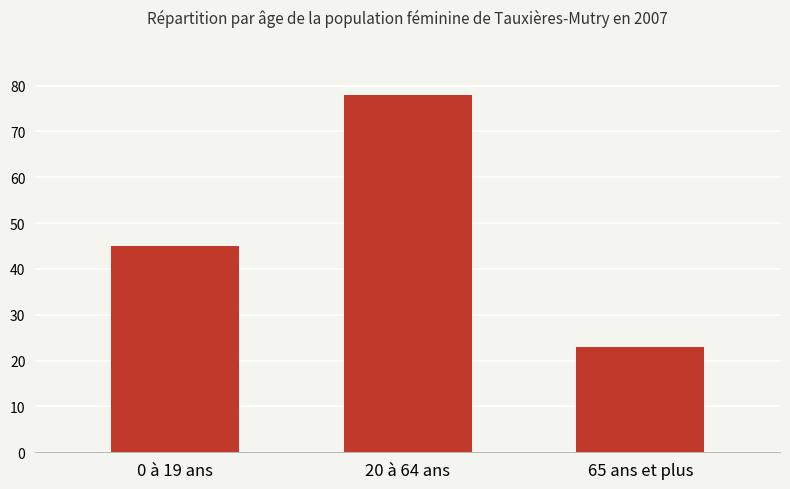

What is the difference between the maximum and minimum values?

55